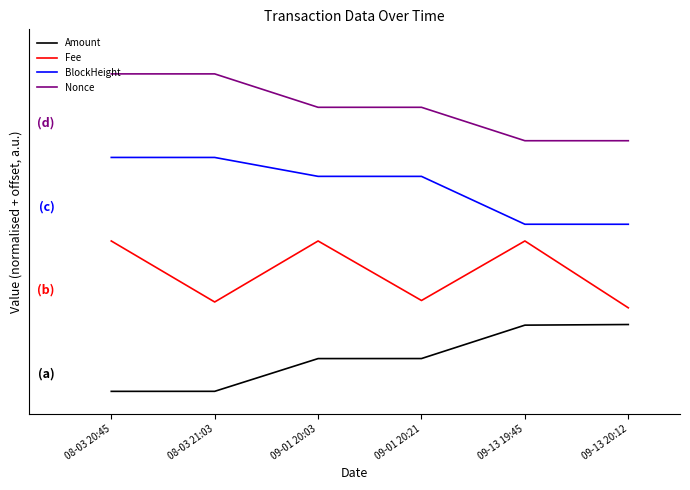

What is the value of the Amount point at the 6th from the left?

0.1